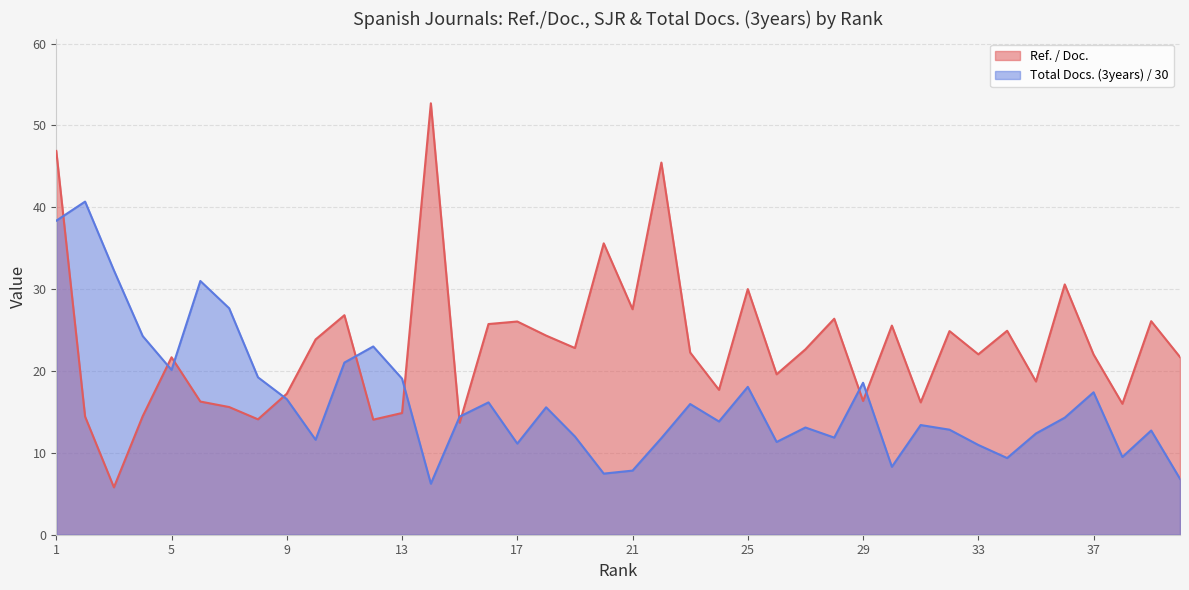

How many lines are shown in the chart?

2